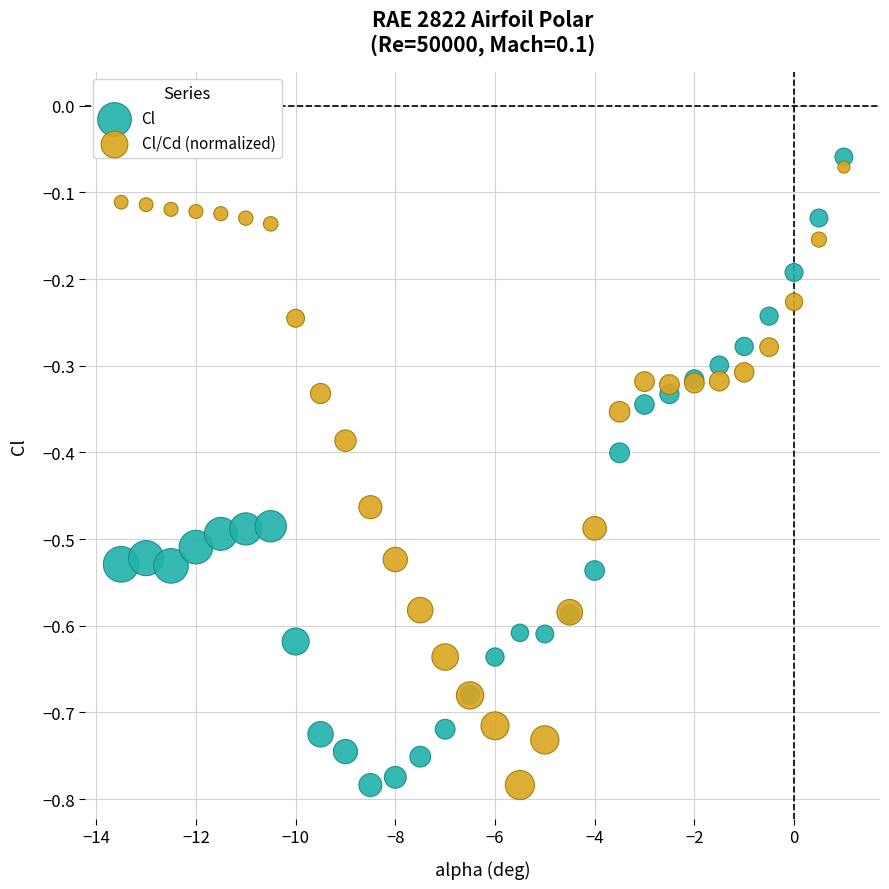

What is the X range (max minus min) for the scatter plot?

14.5